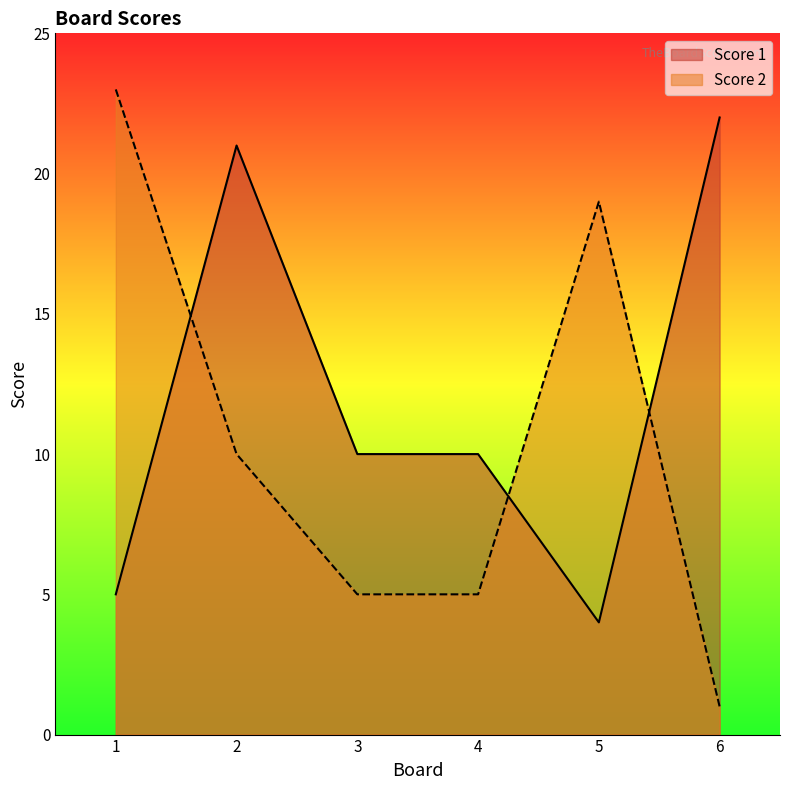

What is the sum of all Score 2 values?

63